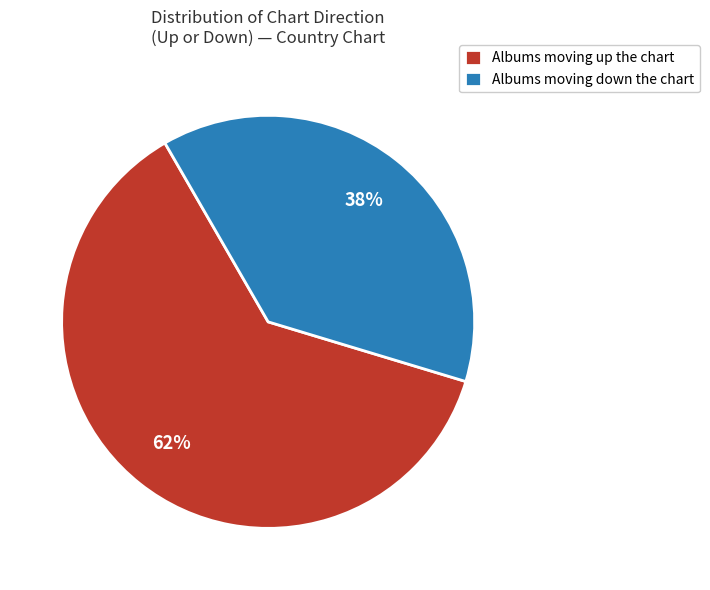

Do Albums moving up the chart and Albums moving down the chart together represent more than half of the pie?

Yes